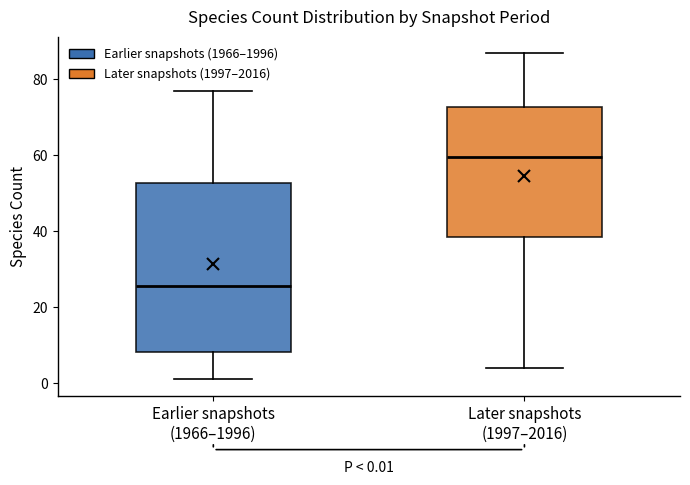

Which box's median line is the highest?

Later snapshots (1997–2016)